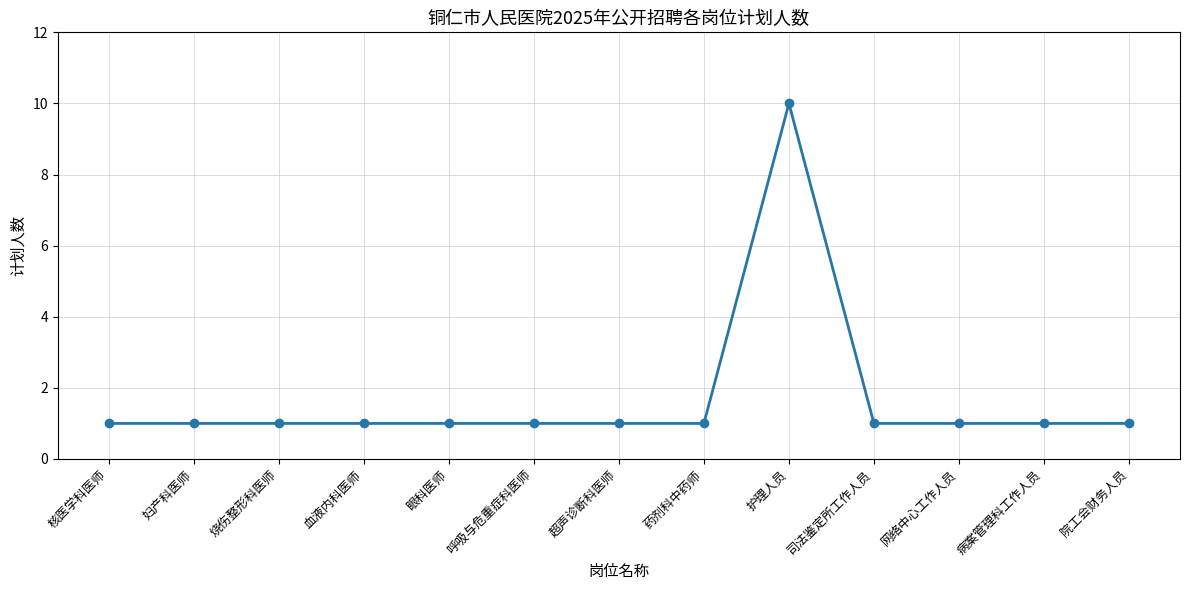

How many values are between 1 and 2?

12